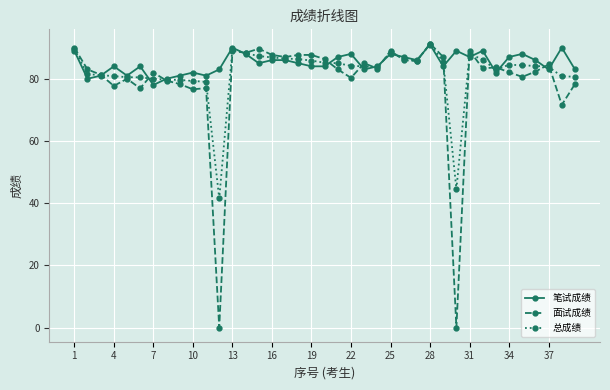

What is the greatest value displayed?

91.3